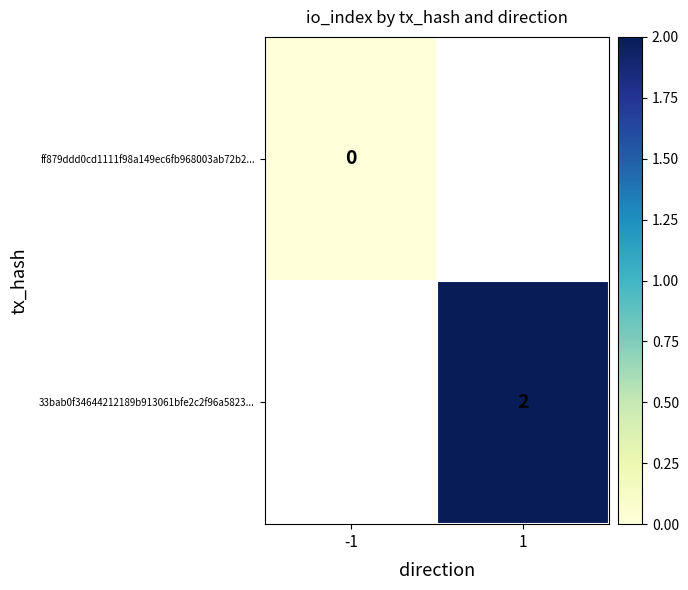

True or false: 33bab0f34644212189b913061bfe2c2f96a5823... has a value of 1 at 1.

False